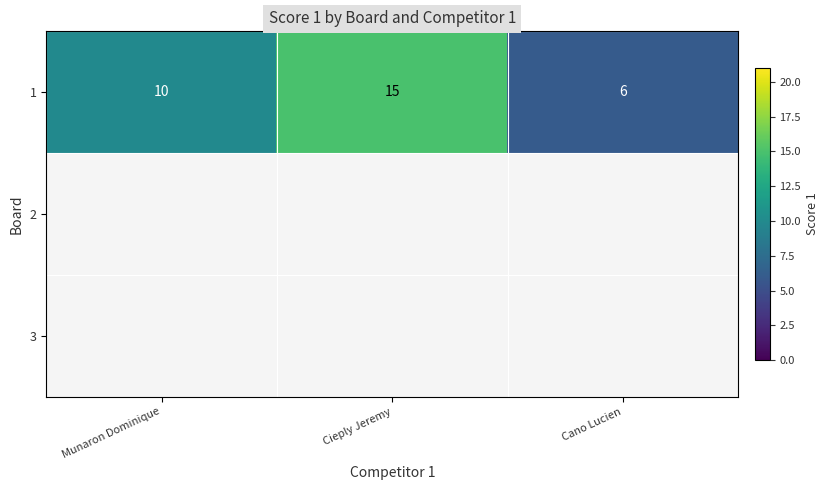

What is the minimum value for 1?

6